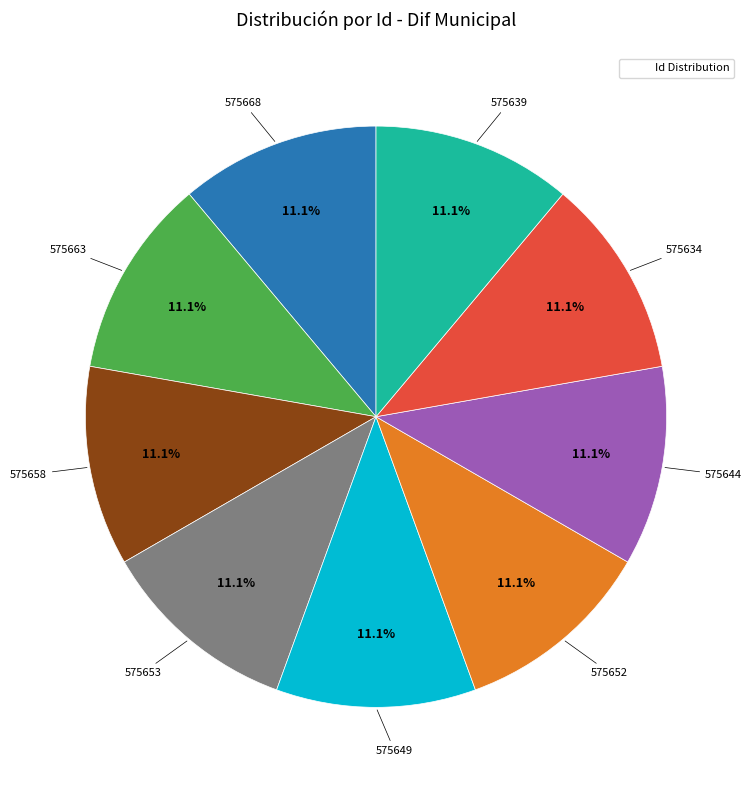

Is there a majority slice in this chart?

No